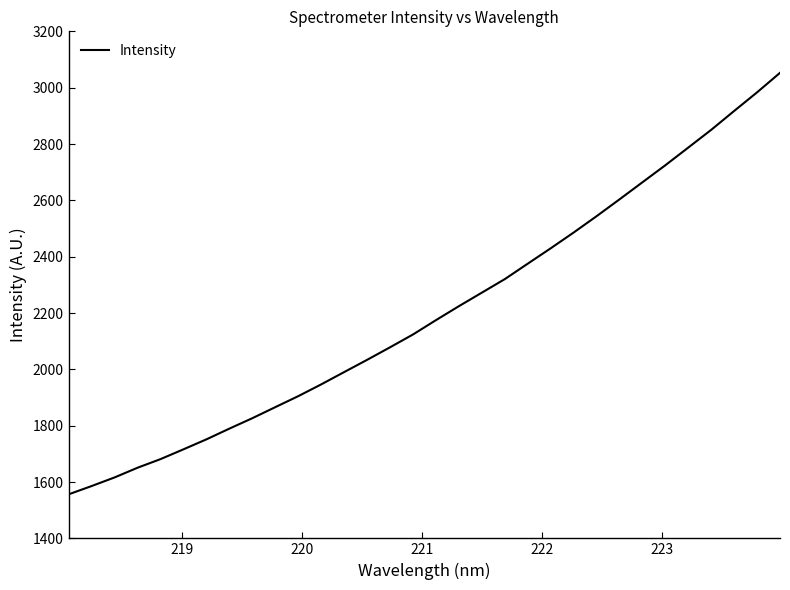

What is the minimum value shown in the chart?

1556.4